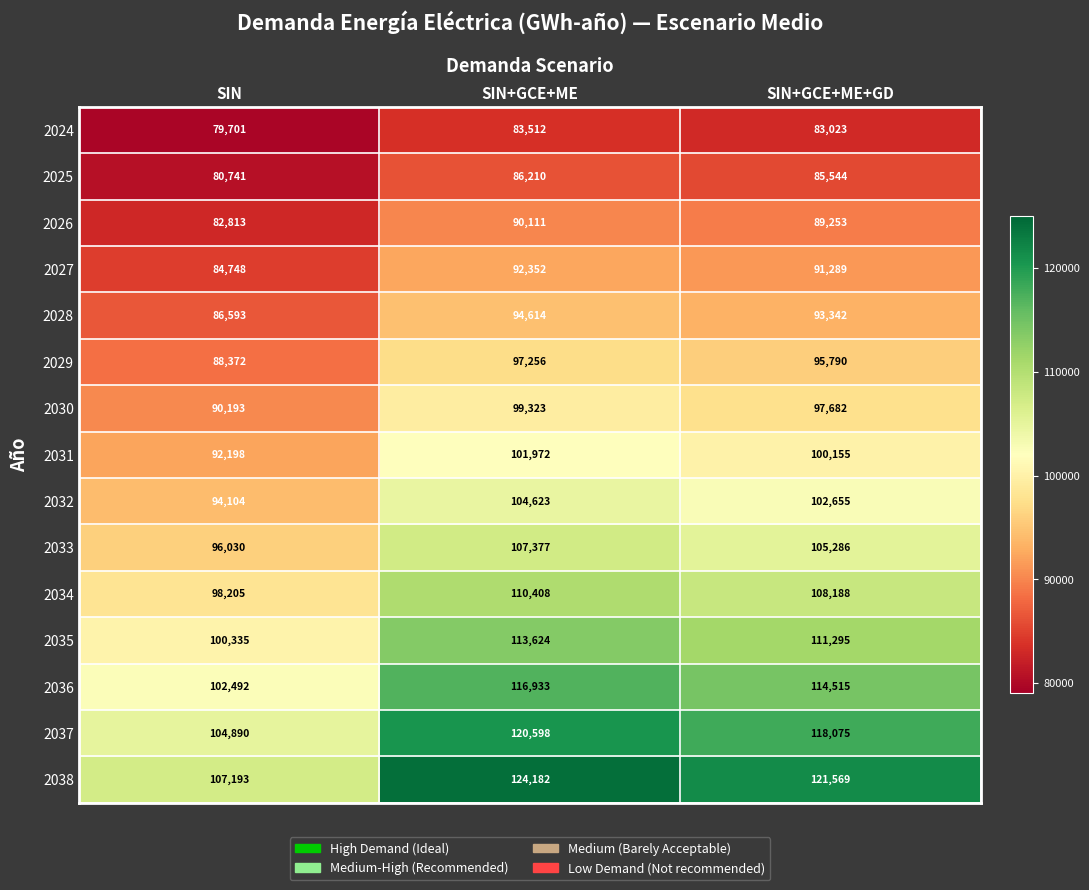

Where is 2030 nearest to the value 94758?

SIN+GCE+ME+GD